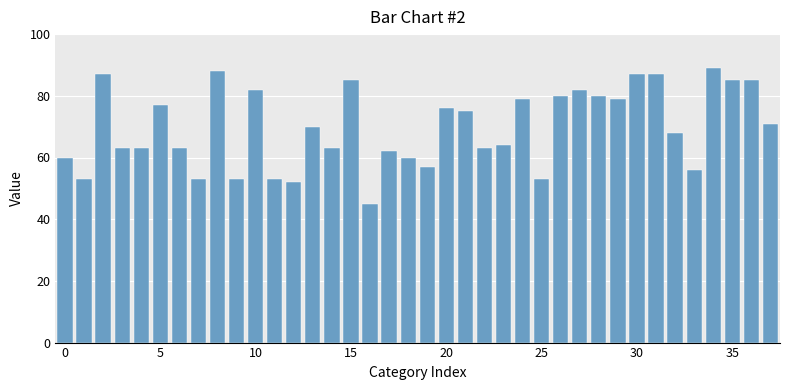

Count the number of categories in the chart.

38